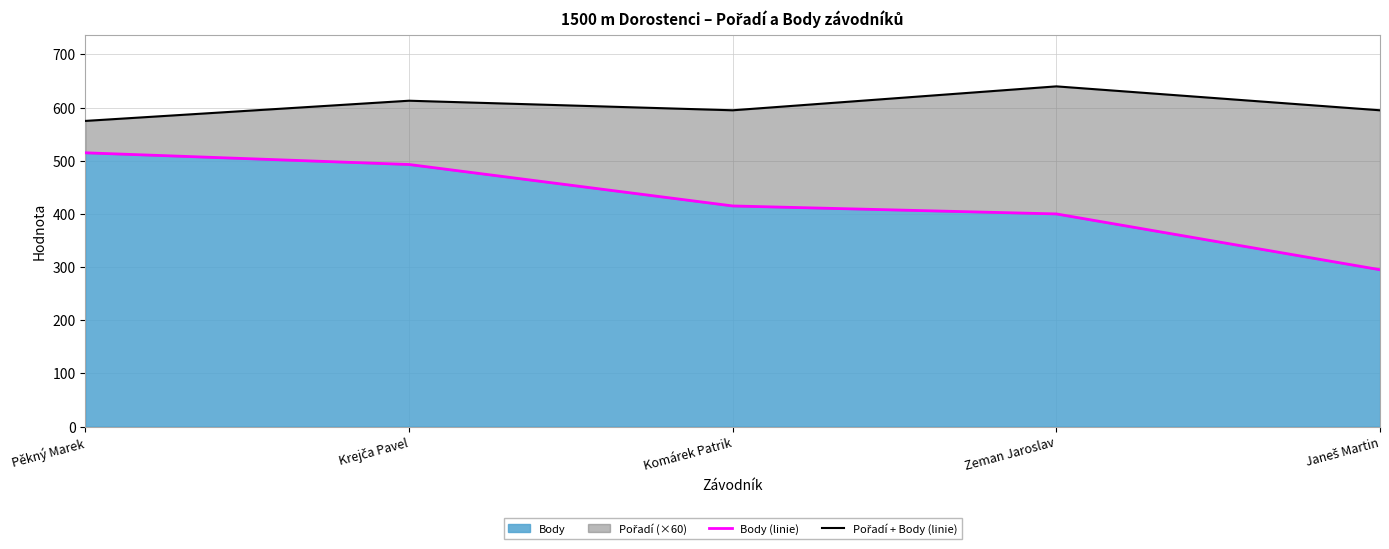

Between Krejča Pavel and Zeman Jaroslav, which series saw the biggest shift?

Body (linie)